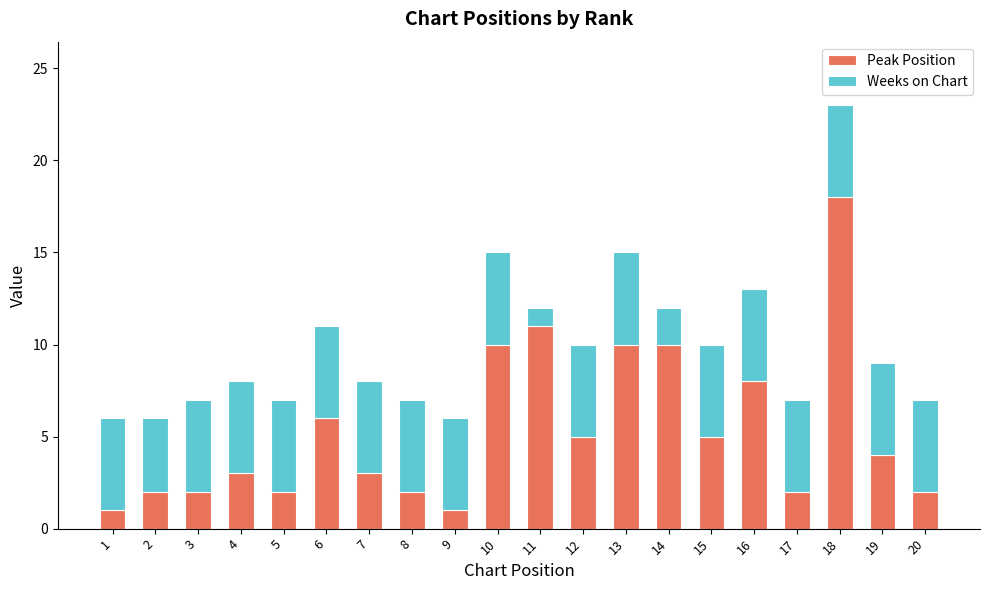

What is the sum of all Peak Position values?

107